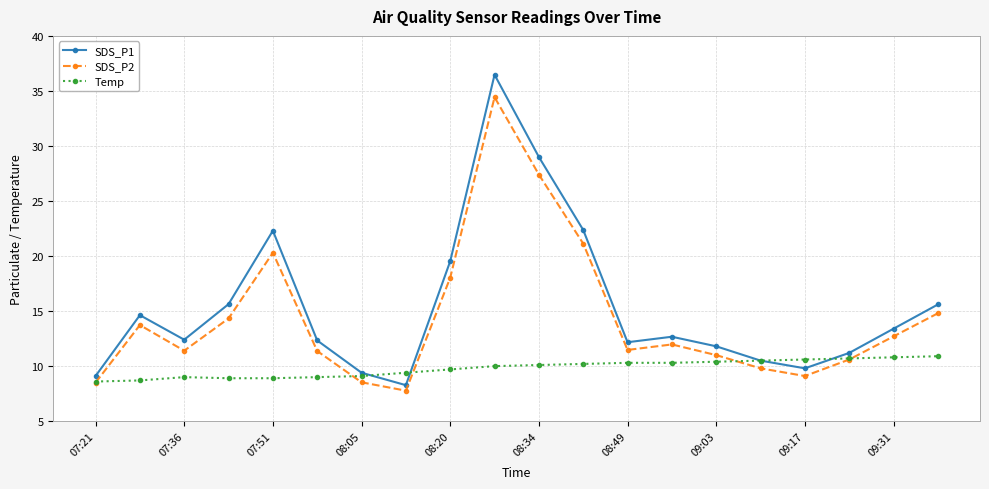

True or false: SDS_P2 has more than 2 points higher than both neighbors.

True